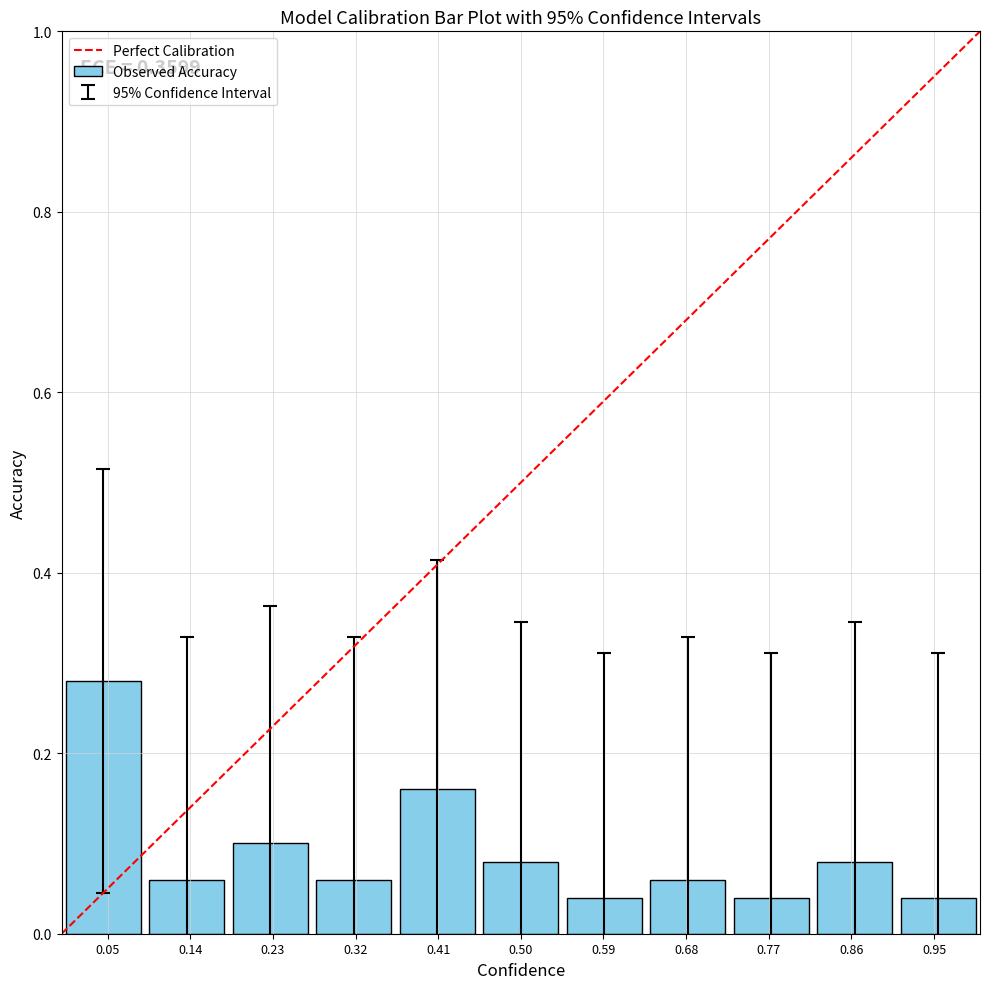

What is the difference between the maximum and minimum values?

0.2